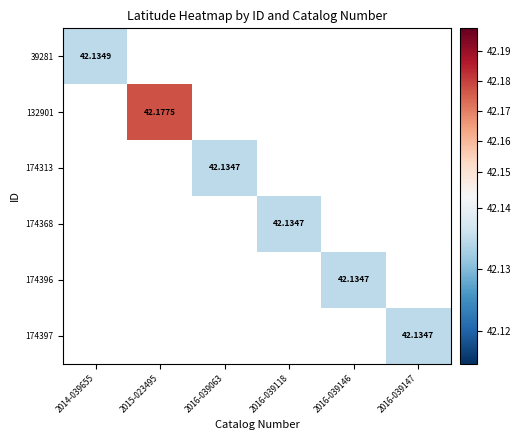

Count the number of data series in this chart.

6